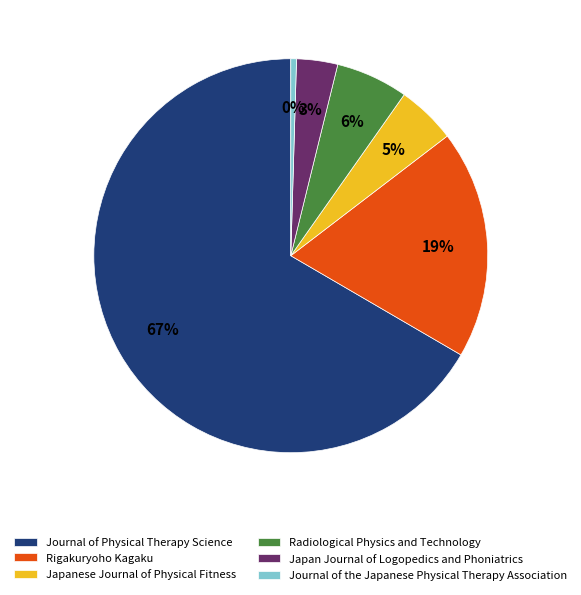

Is it true that Japan Journal of Logopedics and Phoniatrics is 3% of the pie?

True